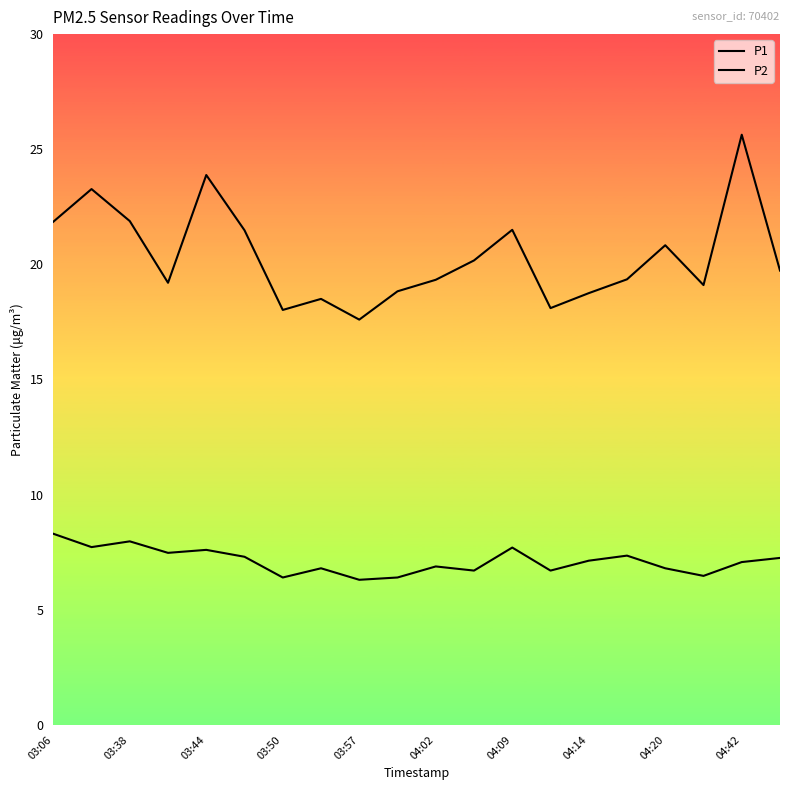

Reading left to right, transcribe all the data shown in this chart.

P1: 21.9	23.3	21.9	19.2	23.9	21.5	18.0	18.5	17.6	18.8	19.3	20.2	21.5	18.1	18.8	19.4	20.8	19.1	25.6	19.7
P2: 8.3	7.7	8.0	7.5	7.6	7.3	6.4	6.8	6.3	6.4	6.9	6.7	7.7	6.7	7.1	7.3	6.8	6.5	7.1	7.2